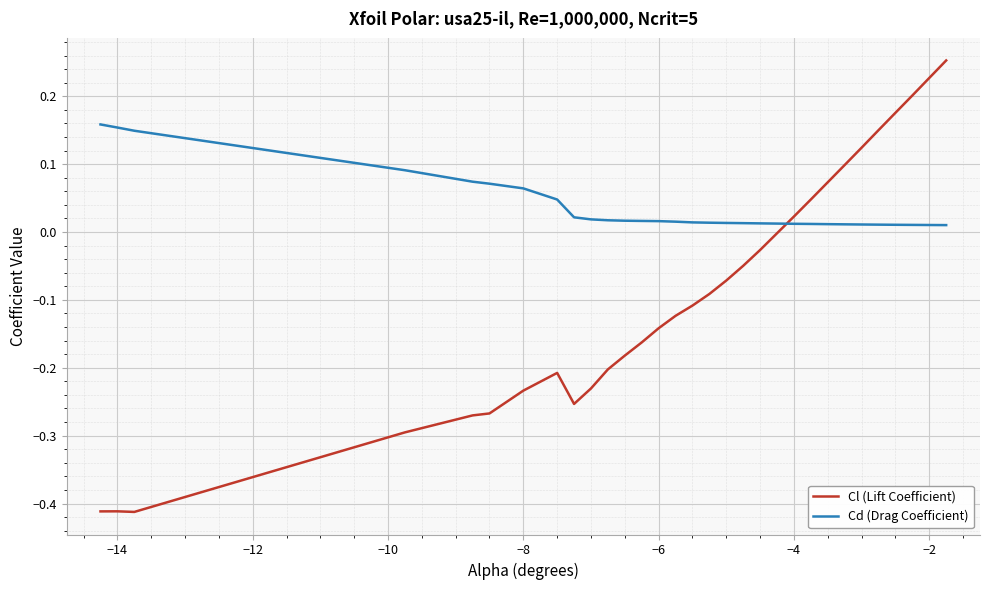

Which series has the largest total across all categories?

Cd (Drag Coefficient)